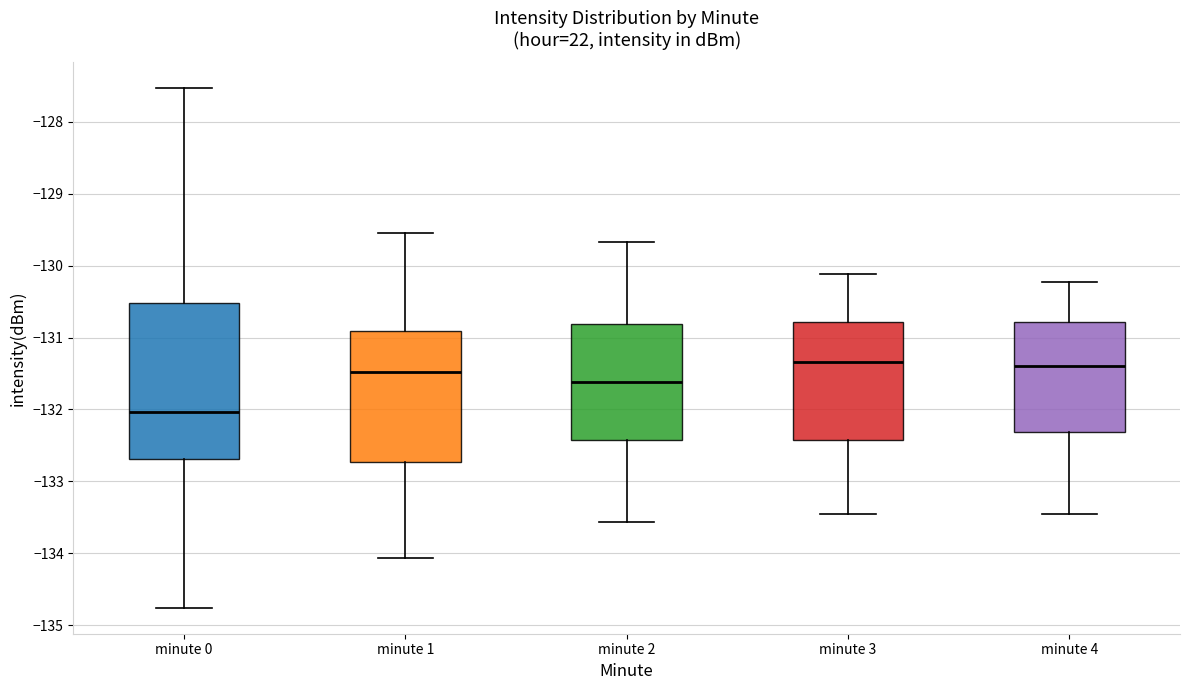

Comparing the boxes themselves (not the whiskers), which one is the tallest?

minute 0